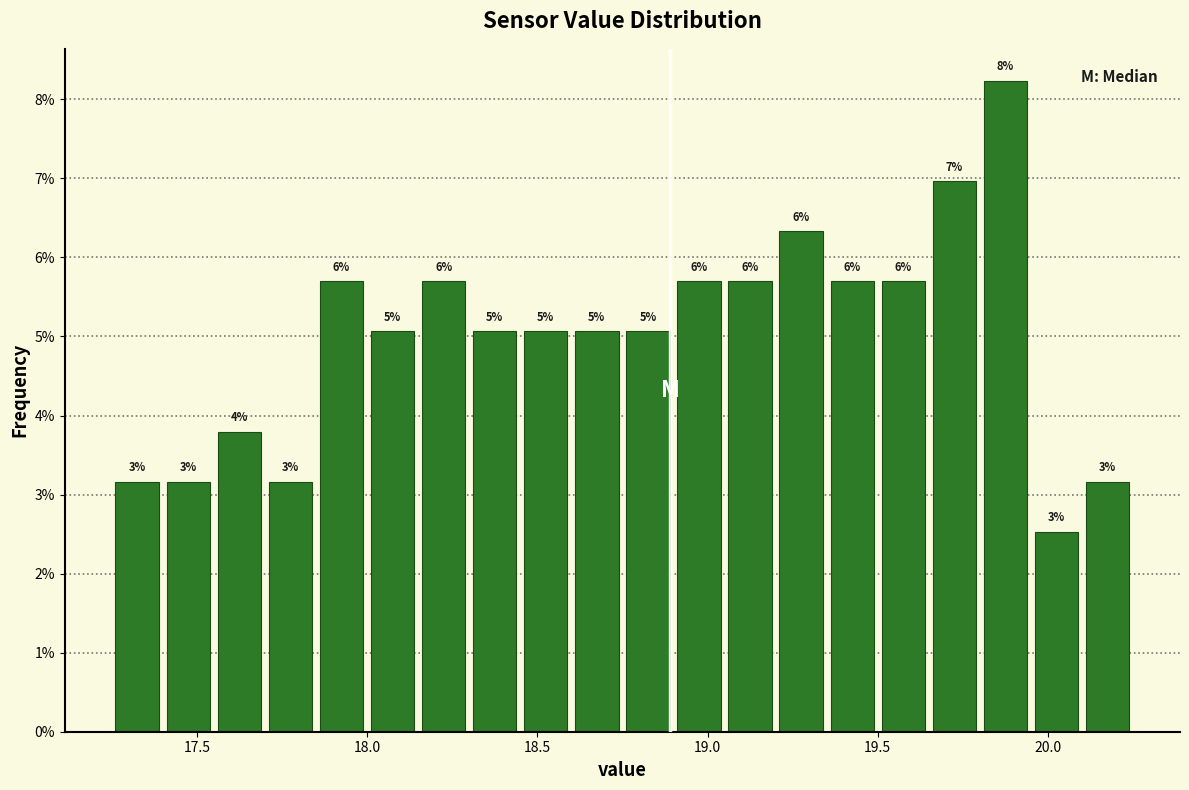

Around what value on the x-axis is the tallest bar? Give the approximate position of its centre, as read against the axis.

19.90